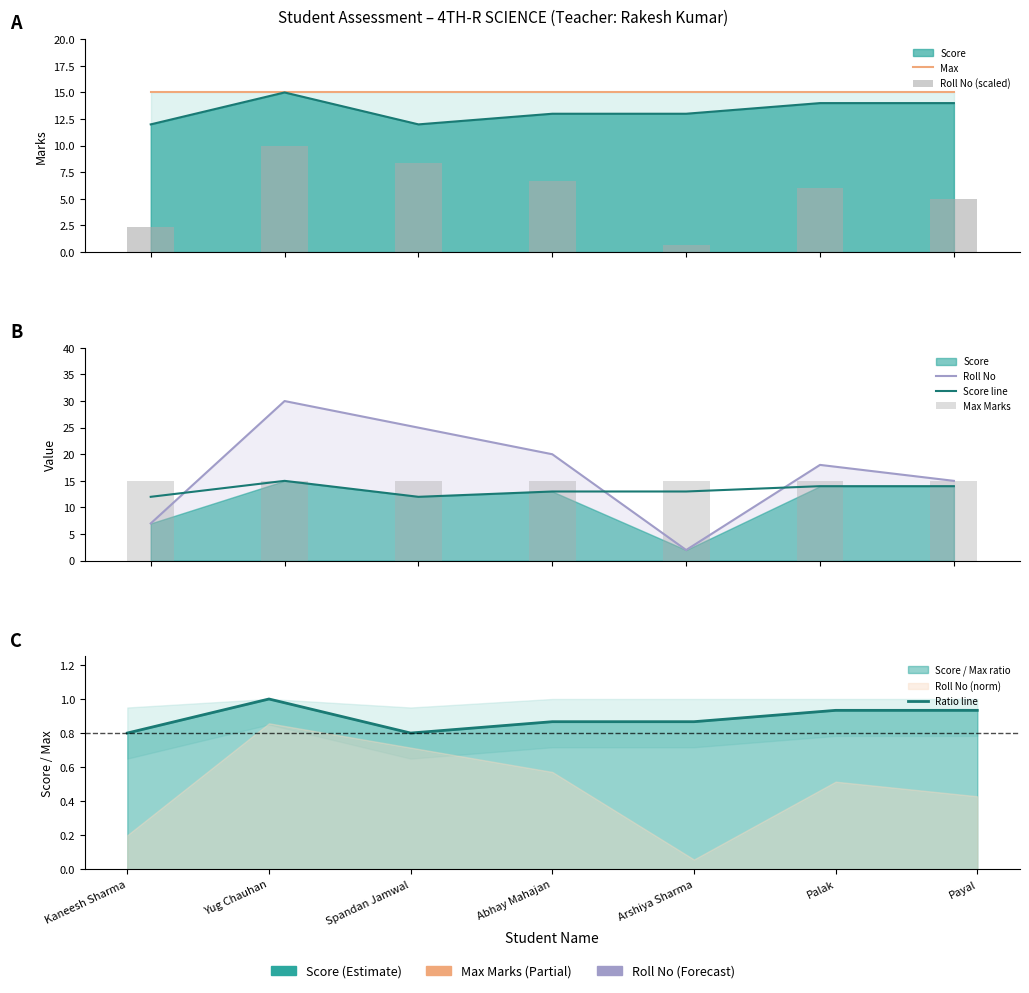

Are the bars grouped side by side (vs. stacked)?

Yes